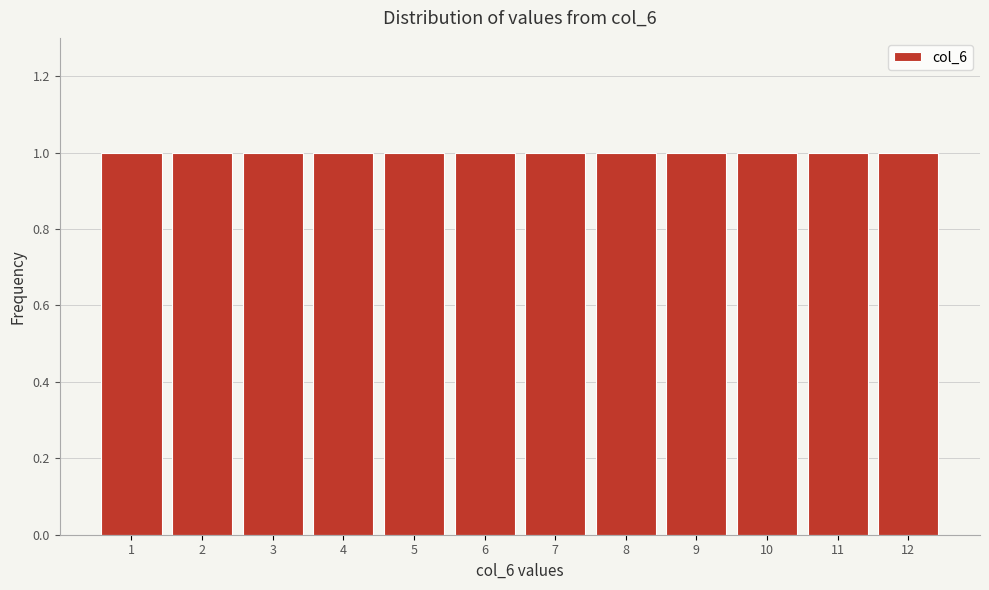

Reading left to right, list every bar in this chart as the range it spans on the x-axis followed by its height. The values are not printed on the chart, so give them approximately, as read against the axis.

0.5 to 1.5: 1
1.5 to 2.5: 1
2.5 to 3.5: 1
3.5 to 4.5: 1
4.5 to 5.5: 1
5.5 to 6.5: 1
6.5 to 7.5: 1
7.5 to 8.5: 1
8.5 to 9.5: 1
9.5 to 10.5: 1
10.5 to 11.5: 1
11.5 to 12.5: 1